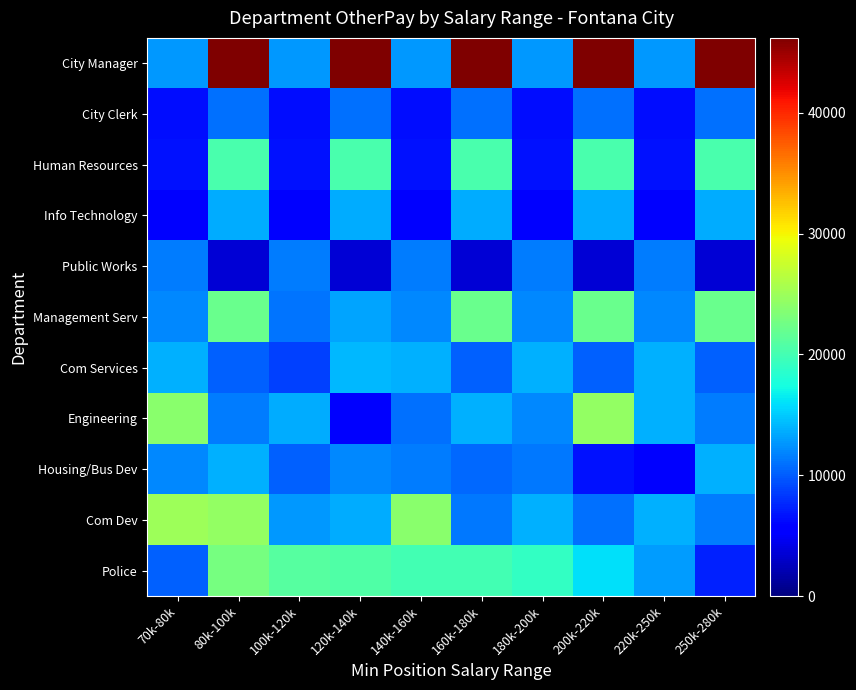

How many categories are shown in the chart?

10